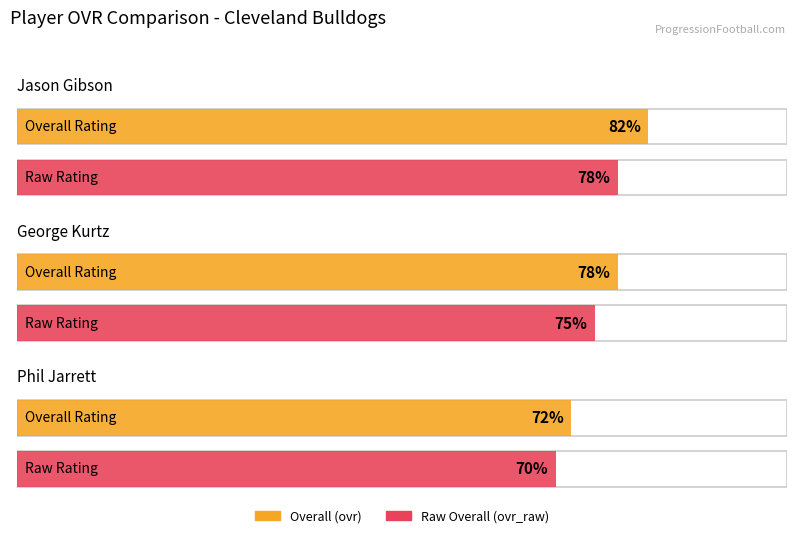

What is the label of the 2nd bar from the left?

George Kurtz